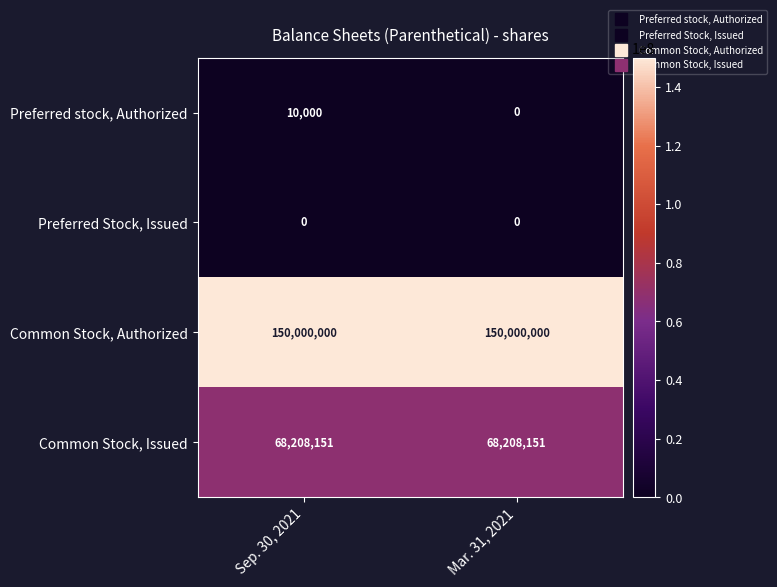

What is the average value of the Common Stock, Issued series?

68208151